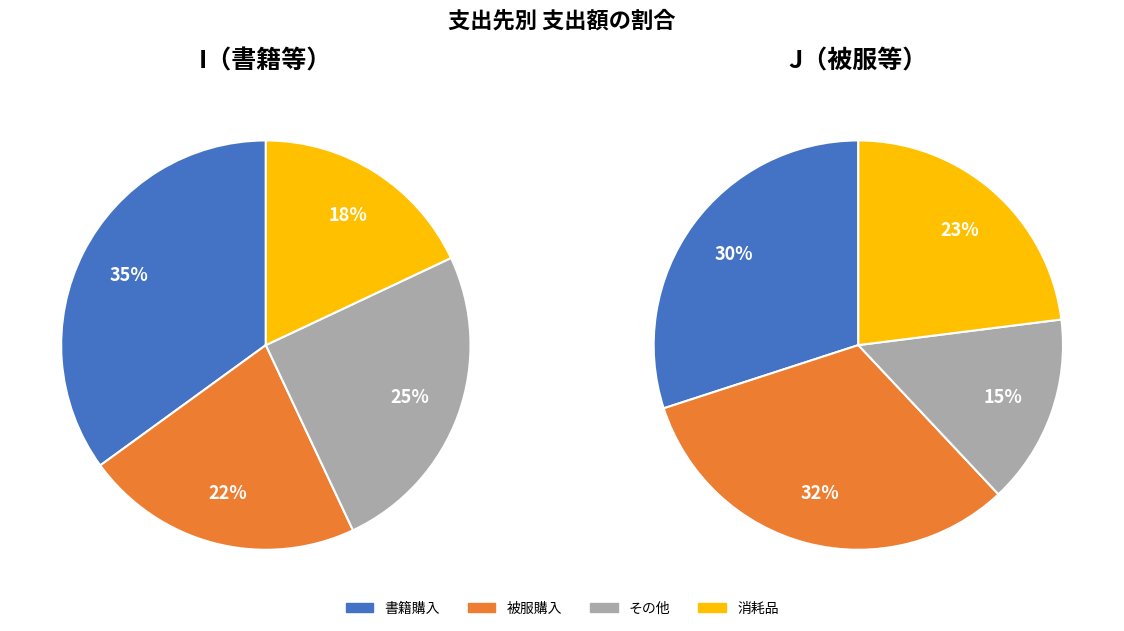

How many segments does this pie chart have?

4